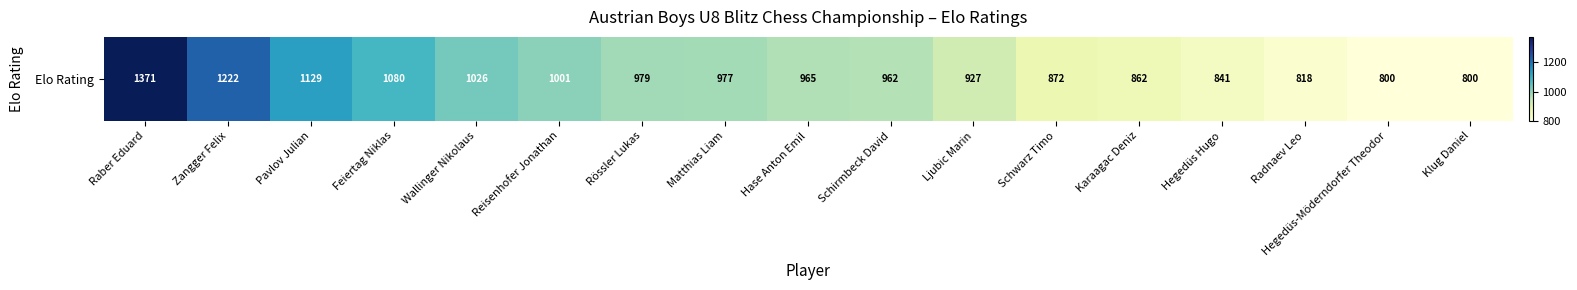

List the labels in order of value, largest first.

Raber Eduard, Zangger Felix, Pavlov Julian, Feiertag Niklas, Wallinger Nikolaus, Reisenhofer Jonathan, Rössler Lukas, Matthias Liam, Hase Anton Emil, Schirmbeck David, Ljubic Marin, Schwarz Timo, Karaagac Deniz, Hegedüs Hugo, Radnaev Leo, Hegedüs-Möderndorfer Theodor, Klug Daniel